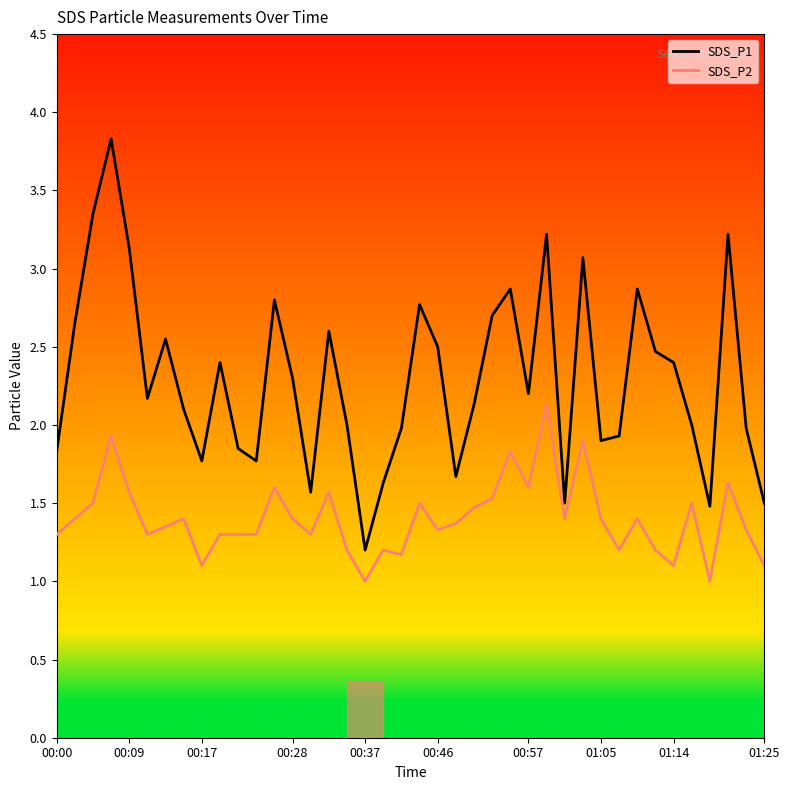

Which series has the widest spread of values?

SDS_P1